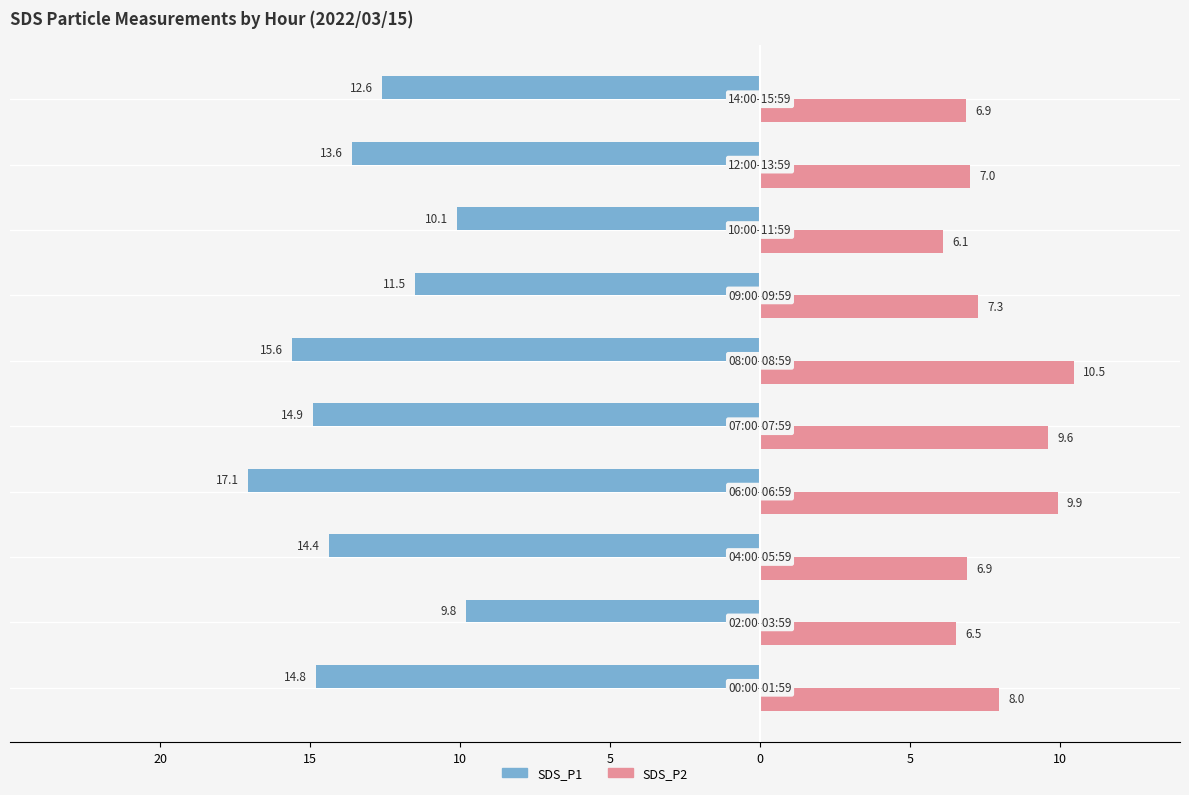

What are all the series names shown in the legend?

SDS_P1, SDS_P2